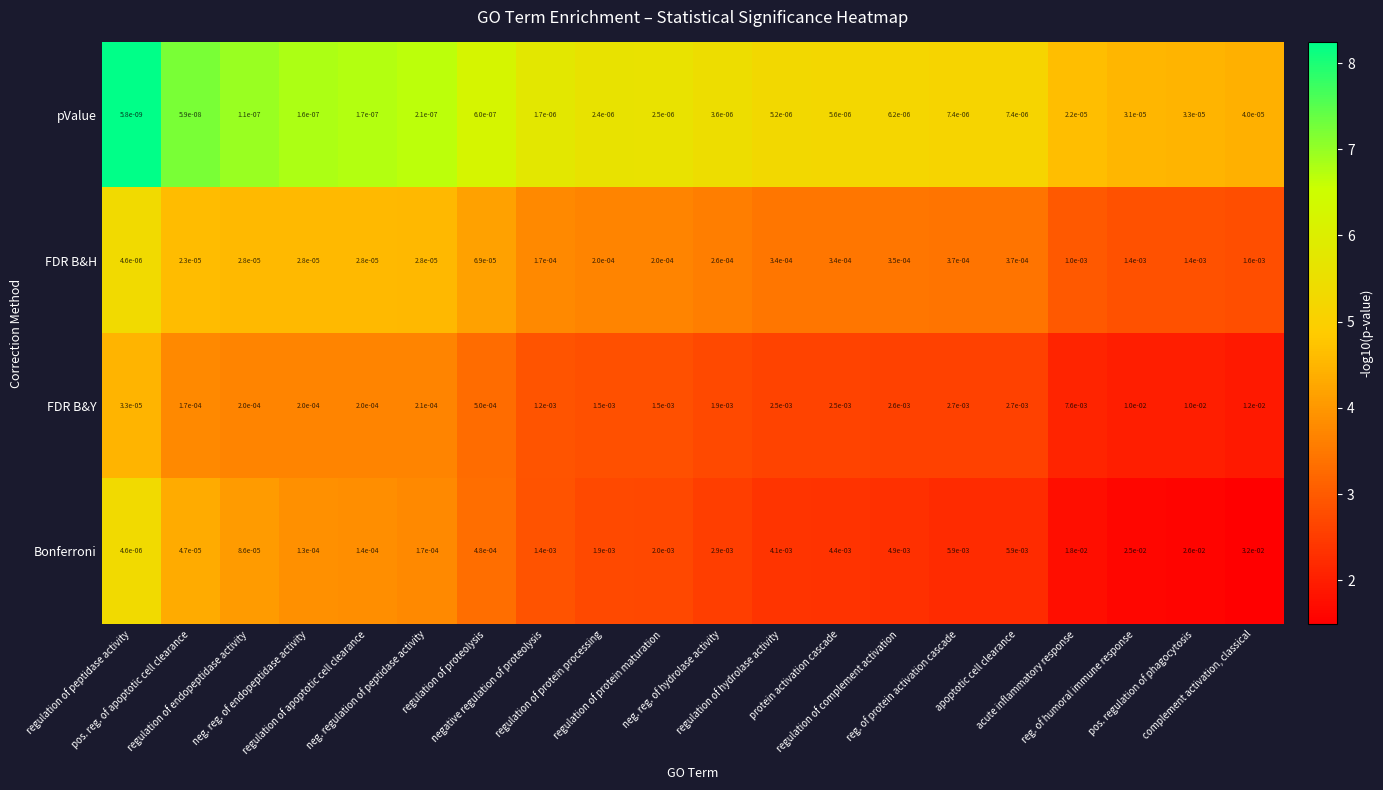

Rank the series by their maximum value, from highest to lowest.

Bonferroni, FDR B&Y, FDR B&H, pValue